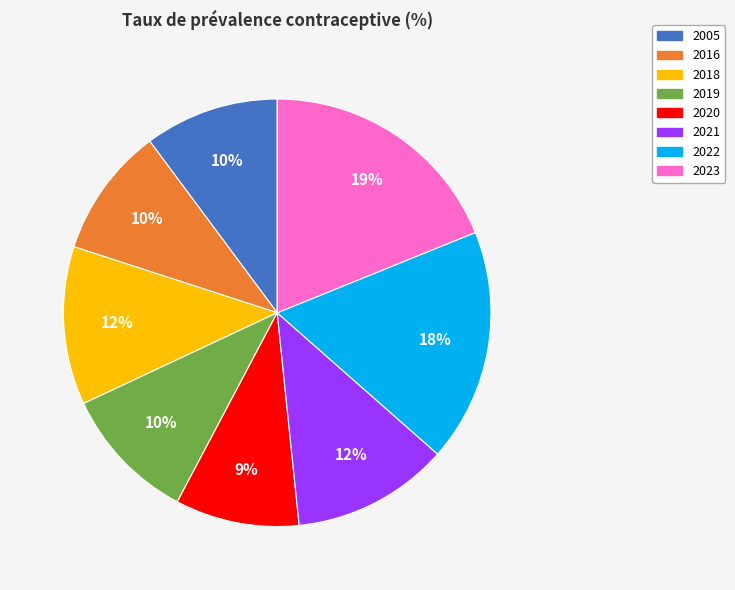

Do 2019 and 2016 together represent more than half of the pie?

No